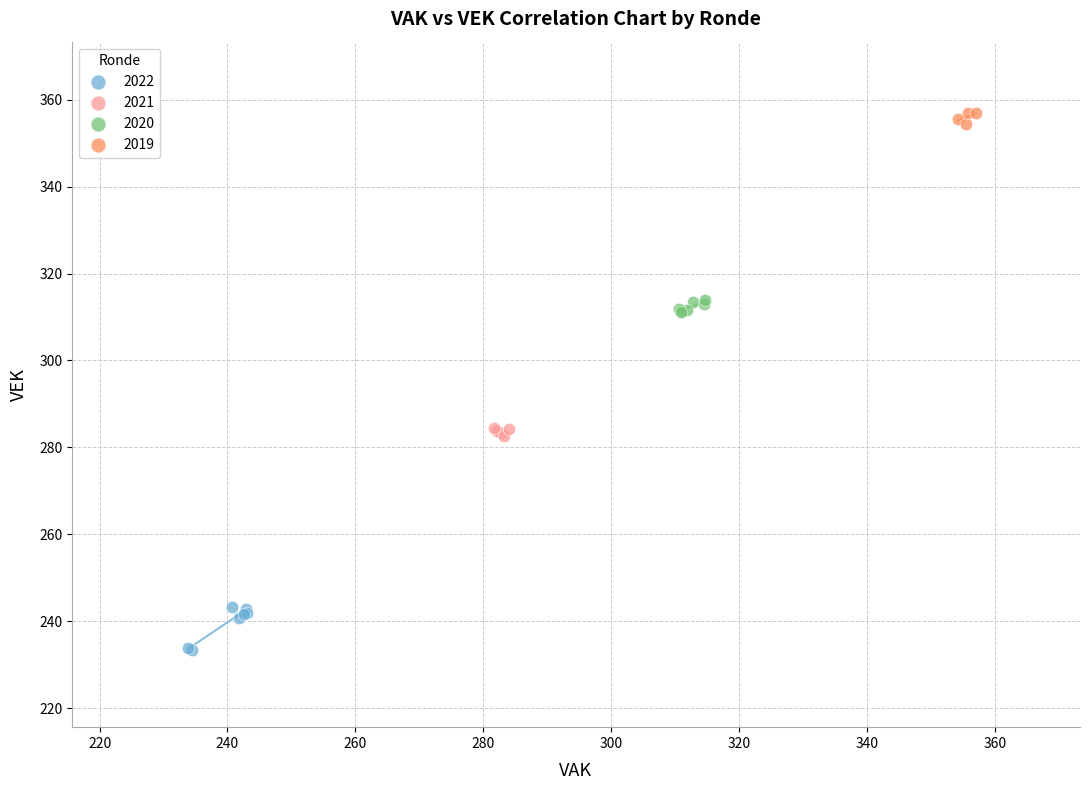

What are all the series names shown in the legend?

2022, 2021, 2020, 2019